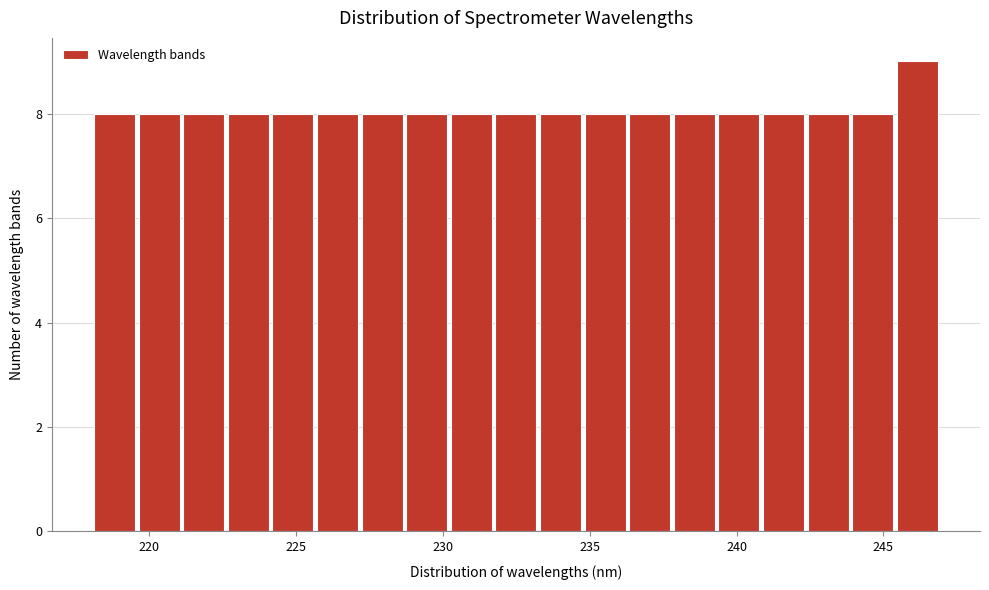

Read against the x-axis, roughly where is the centre of the tallest bar?

246.0